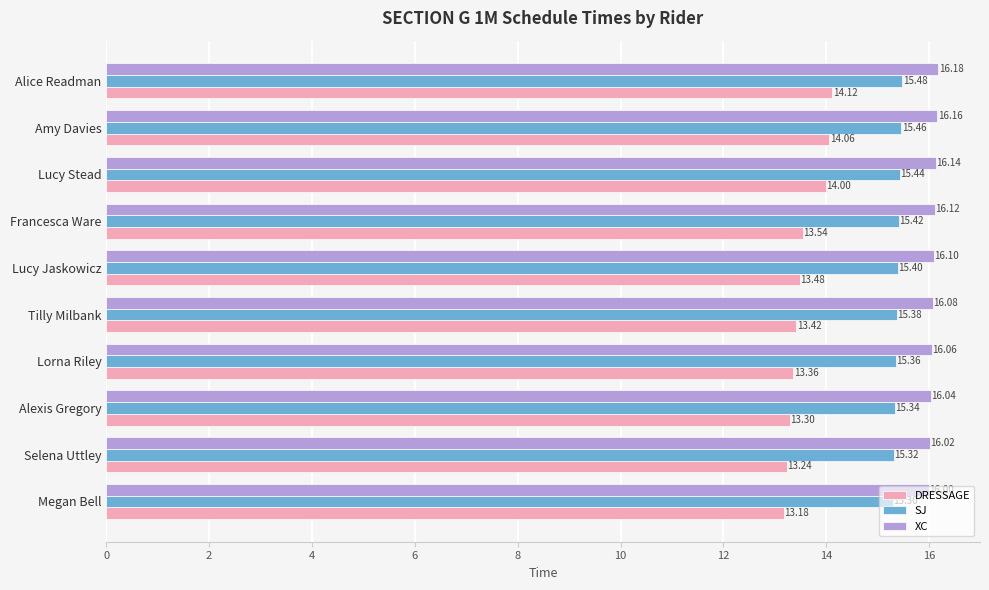

Which series has the largest total across all categories?

XC